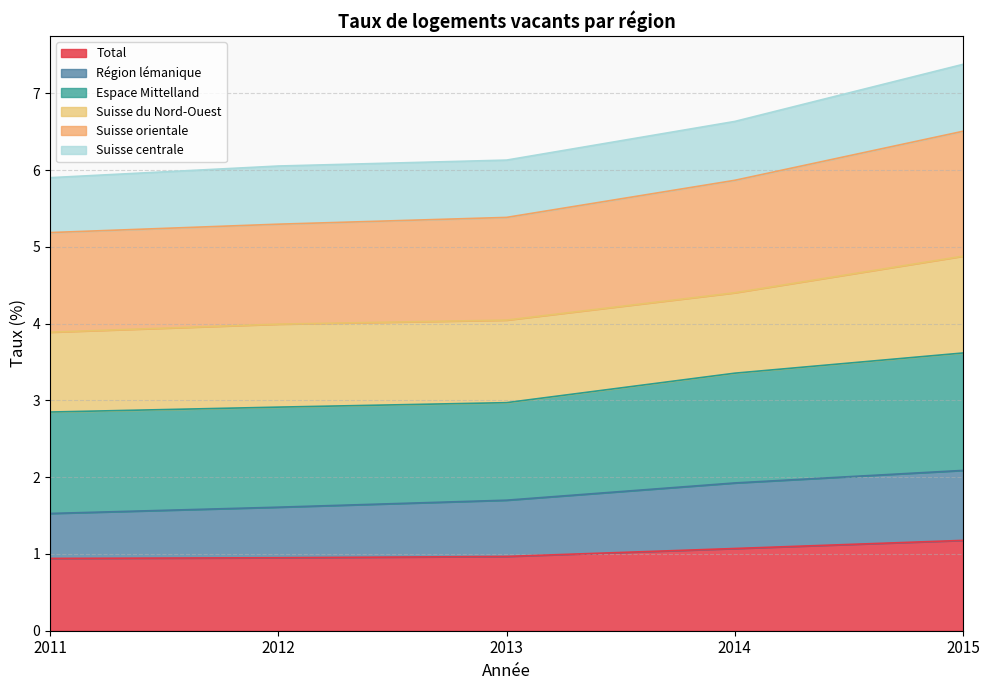

Is it true that Total equals 1.4 at 2011?

False